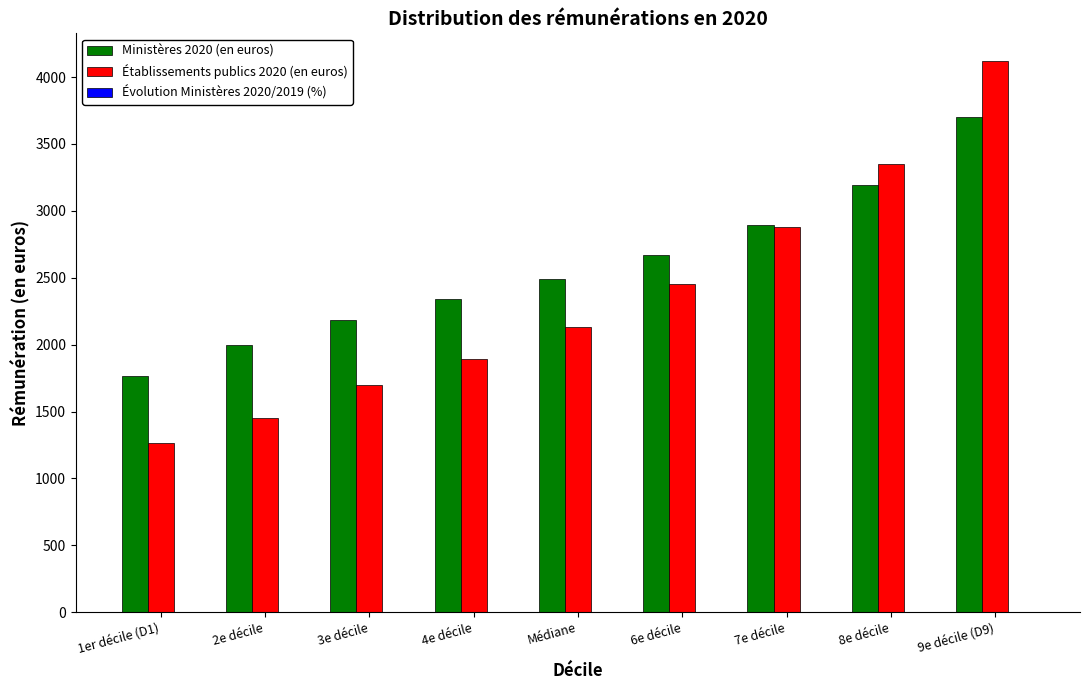

At which category is the sum across all series the highest?

9e décile (D9)